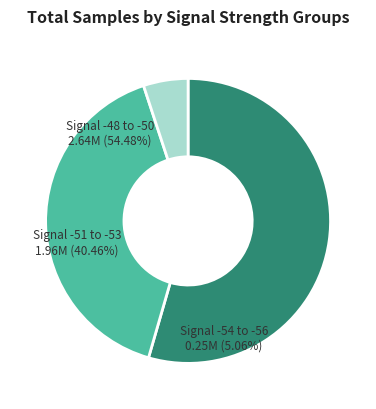

Does -54 account for over 50% of the chart?

No